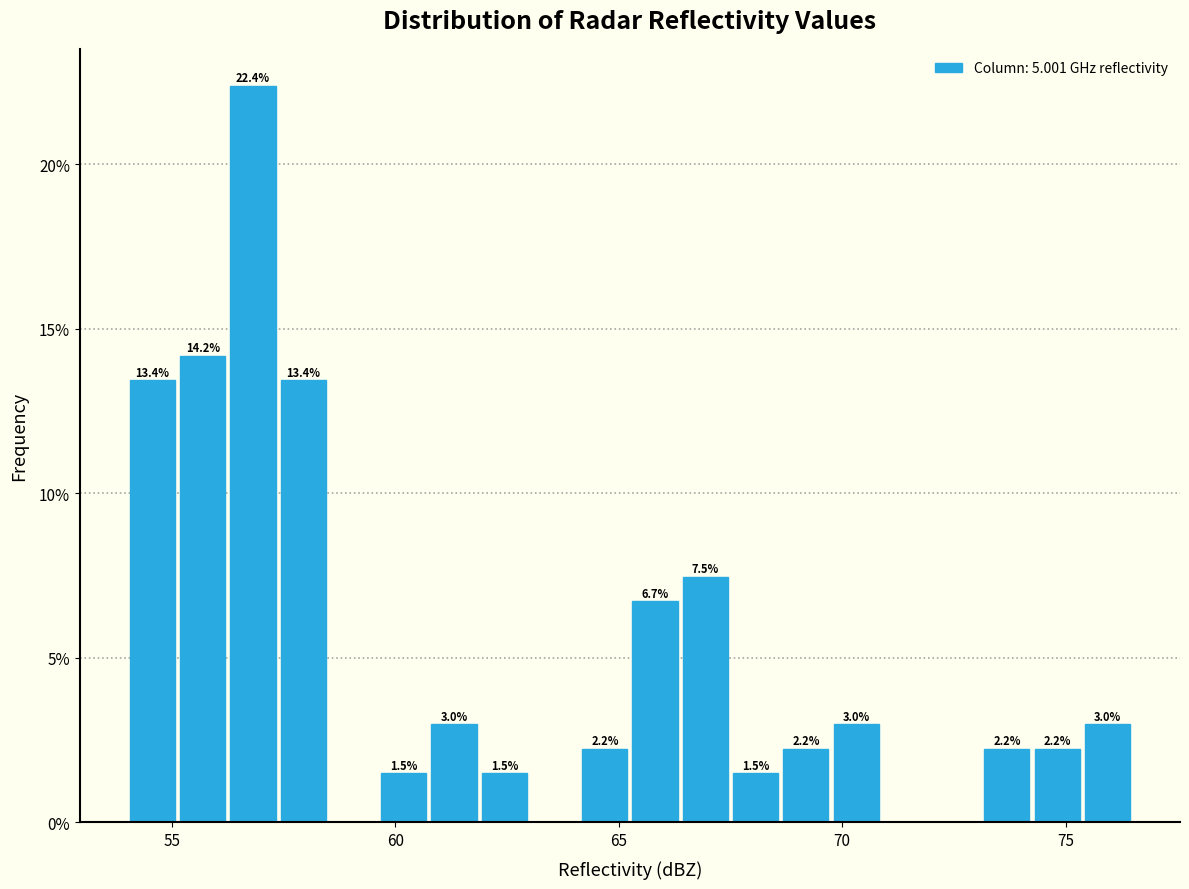

Read against the x-axis, roughly where is the centre of the tallest bar?

57.0